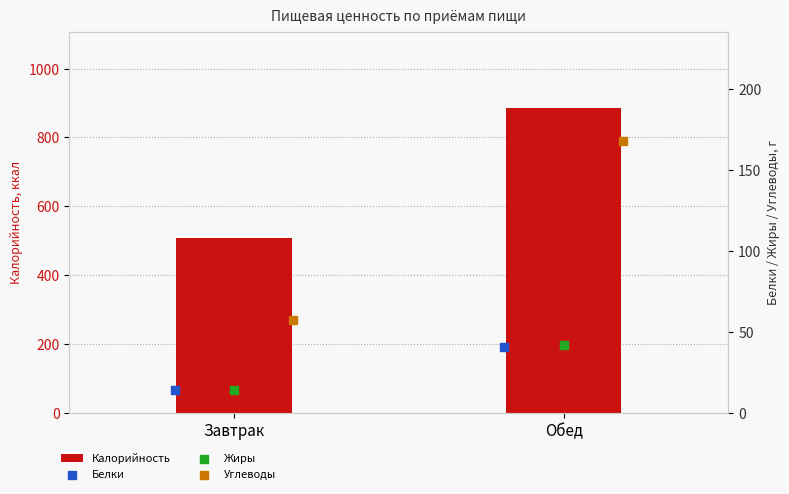

Is the value of Жиры at Завтрак greater than the value of Калорийность at Завтрак?

No